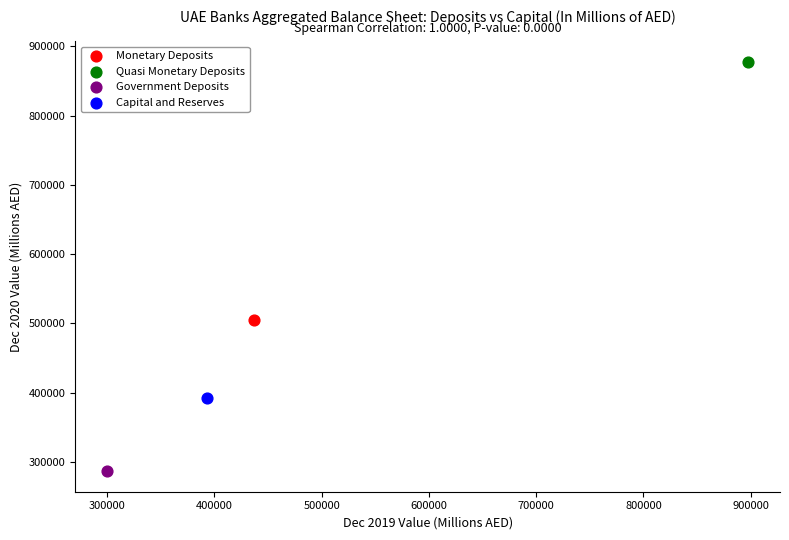

Which series reaches the minimum Y coordinate?

Government Deposits